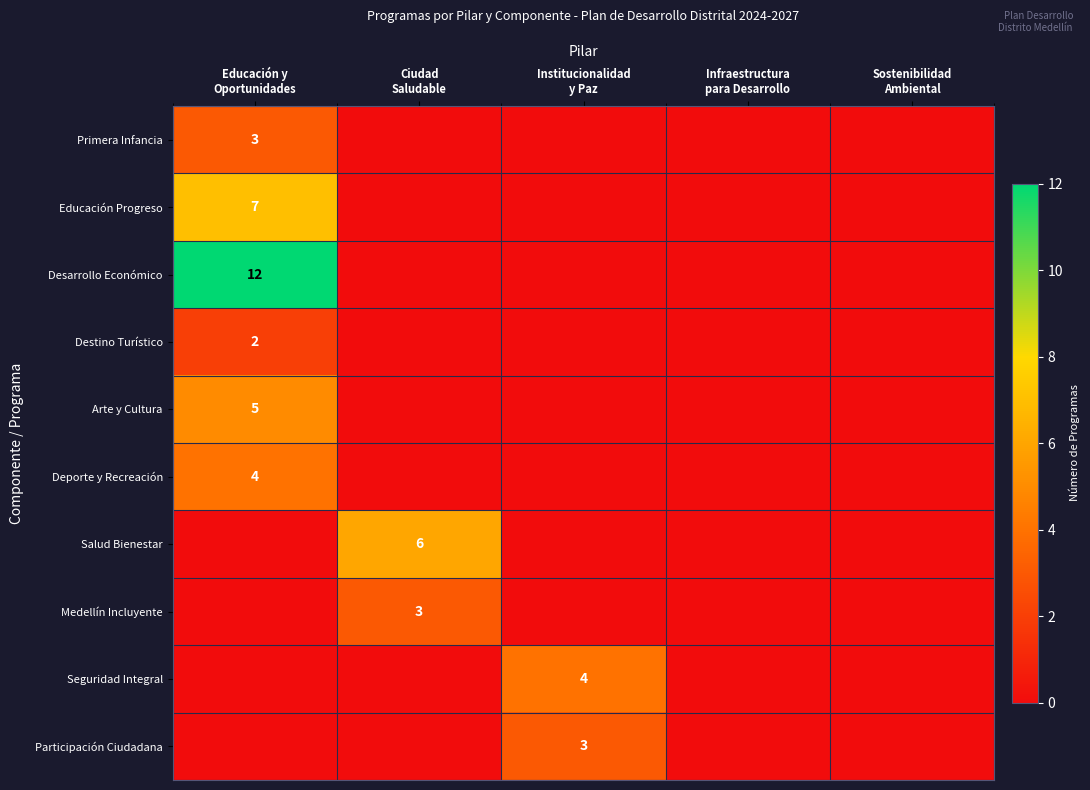

How many categories are shown in the chart?

5